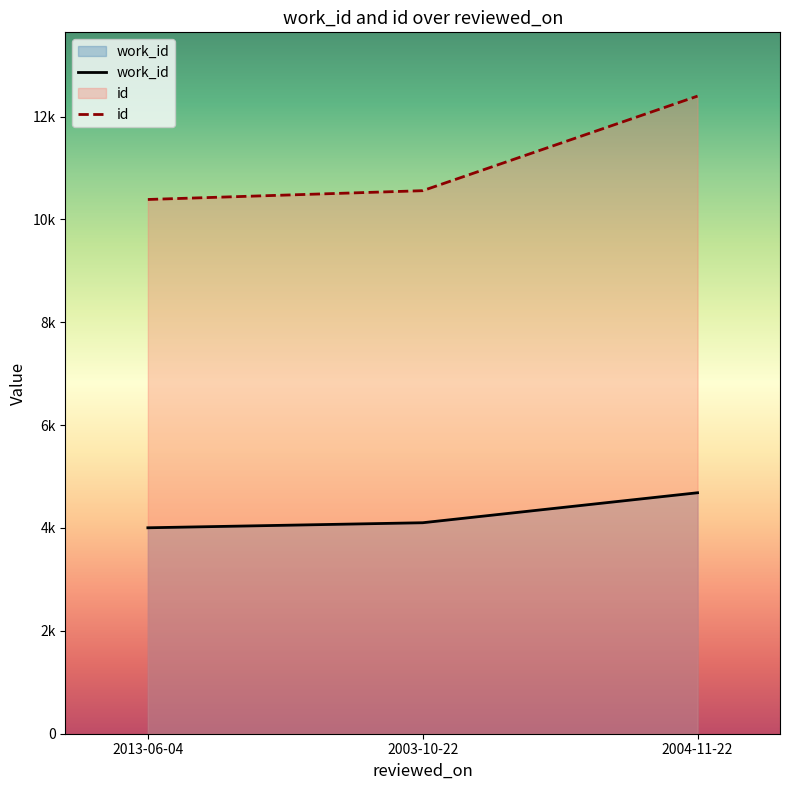

Reading right to left, list all the values displayed in this chart.

work_id: 2004-11-22=4685	2003-10-22=4102	2013-06-04=4004
id: 2004-11-22=12397	2003-10-22=10558	2013-06-04=10387